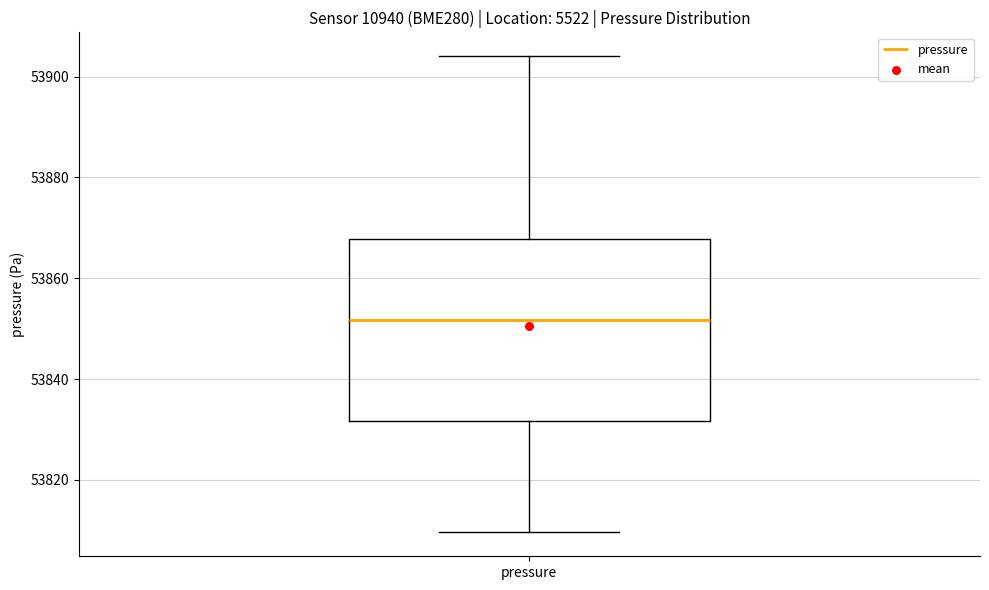

Transcribe this box plot: give where the median line is, the range the box spans, and where the two whiskers end, as read against the y-axis. The values are not printed on the chart, so give them approximately, as read against the axis.

median 53852, box 53832 to 53868, whiskers 53810 to 53904